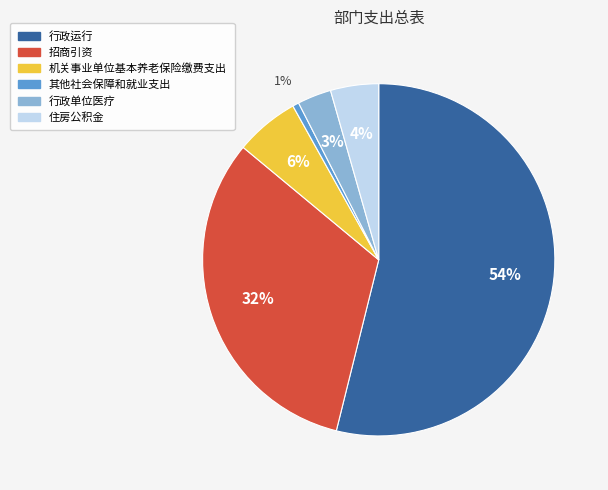

Is there any slice that represents more than half of the pie?

Yes